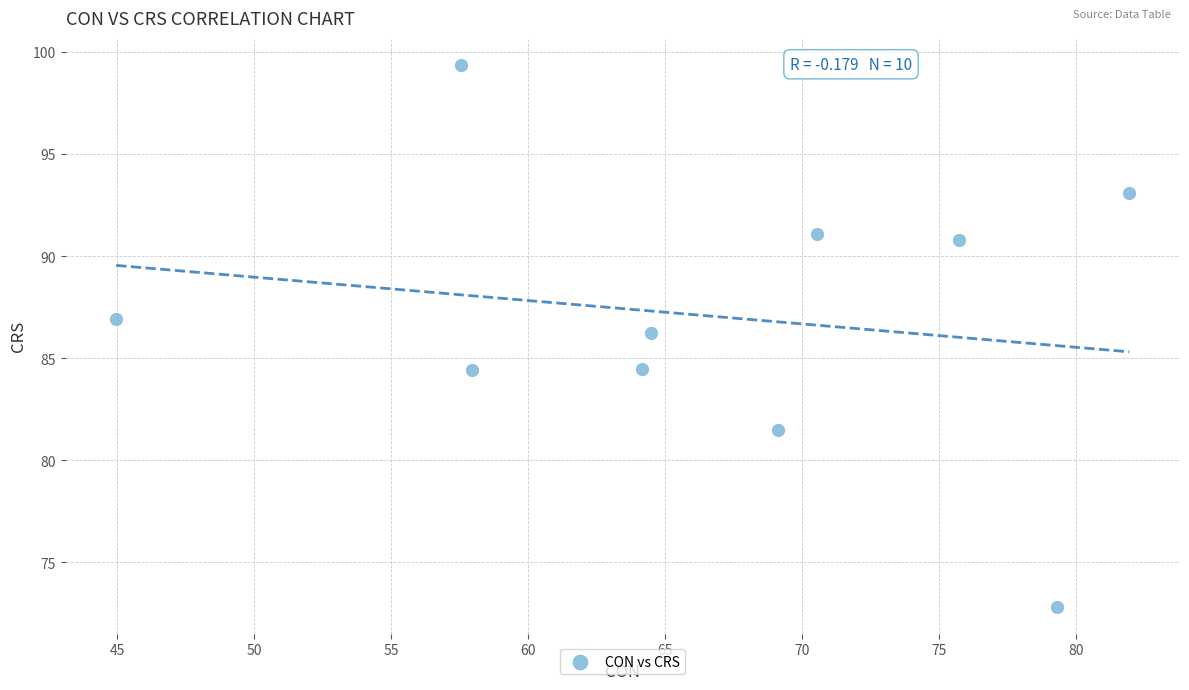

What is the average Y value?

87.1